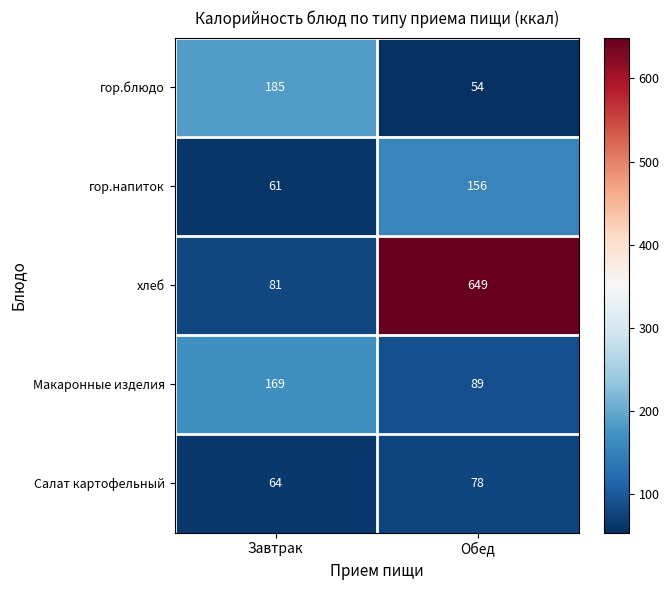

What is the maximum value shown in the chart?

649